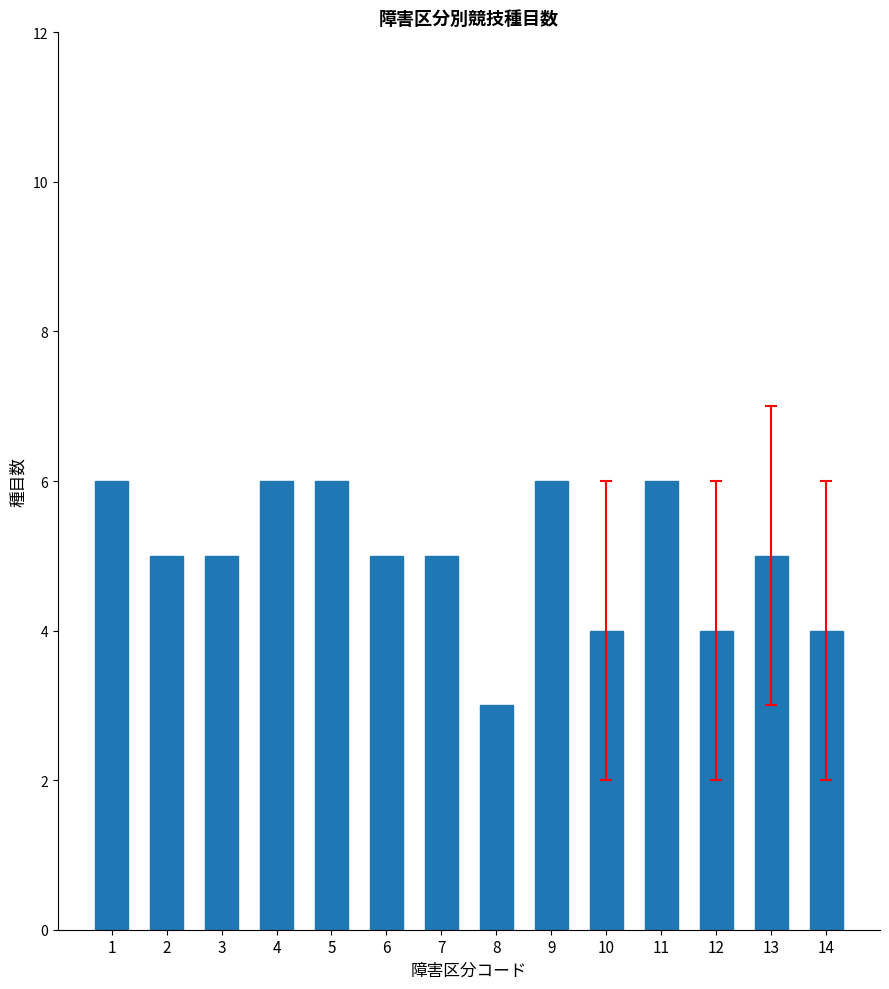

Approximately how many times larger is the value at 12 compared to 7?

0.8